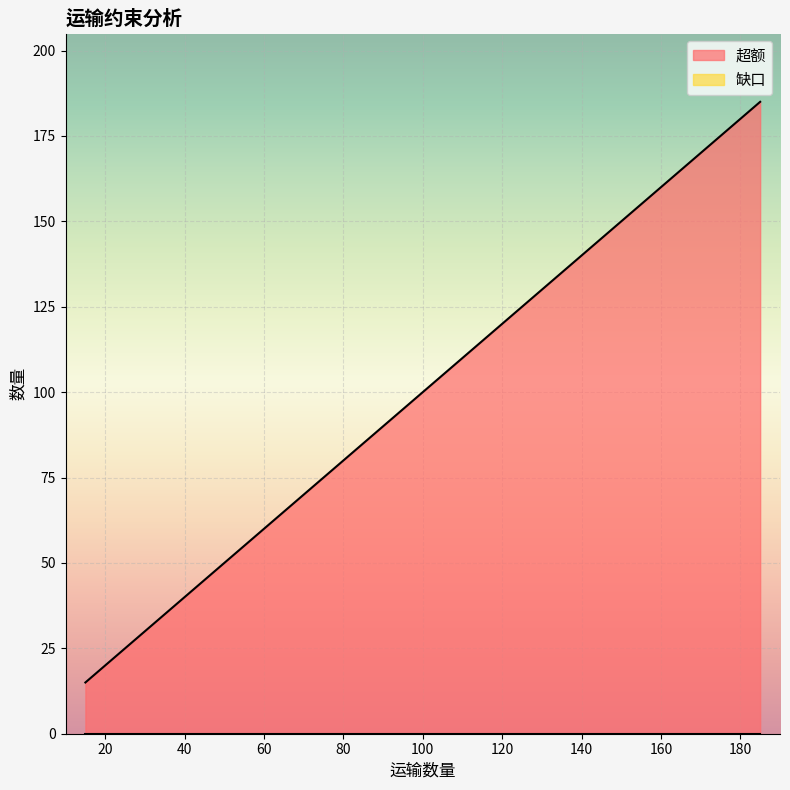

How many data points does each series have?

4